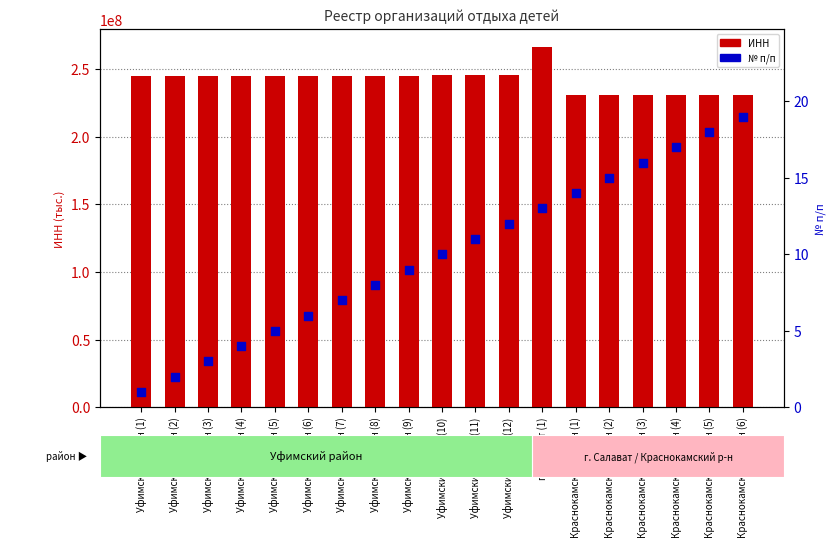

What is the total value across all series at Краснокамский район (6)?

231006379